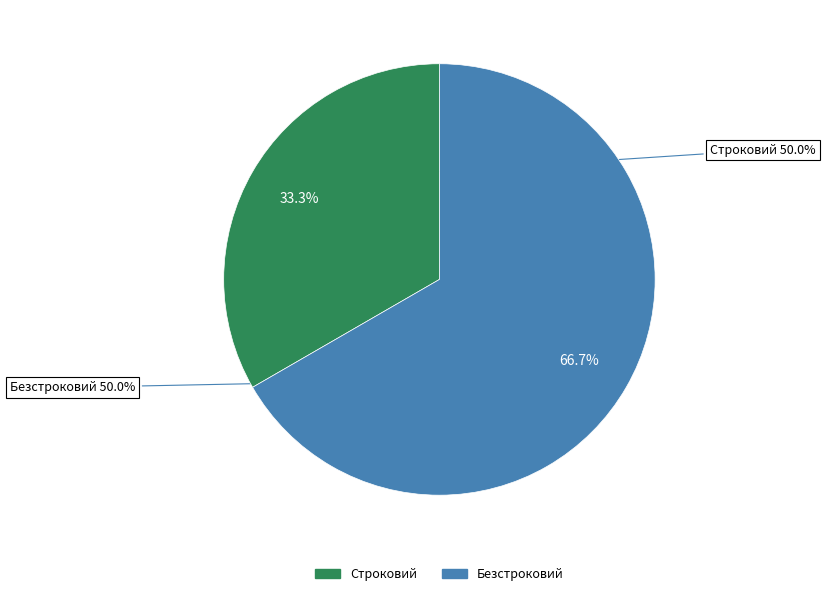

What portion of the pie excludes Строковий?

66.7%